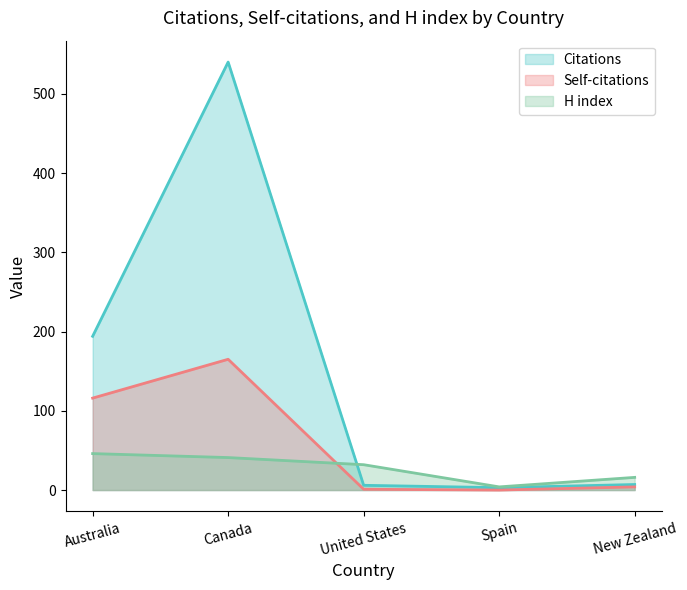

What is the label of the 1st point from the left?

Australia